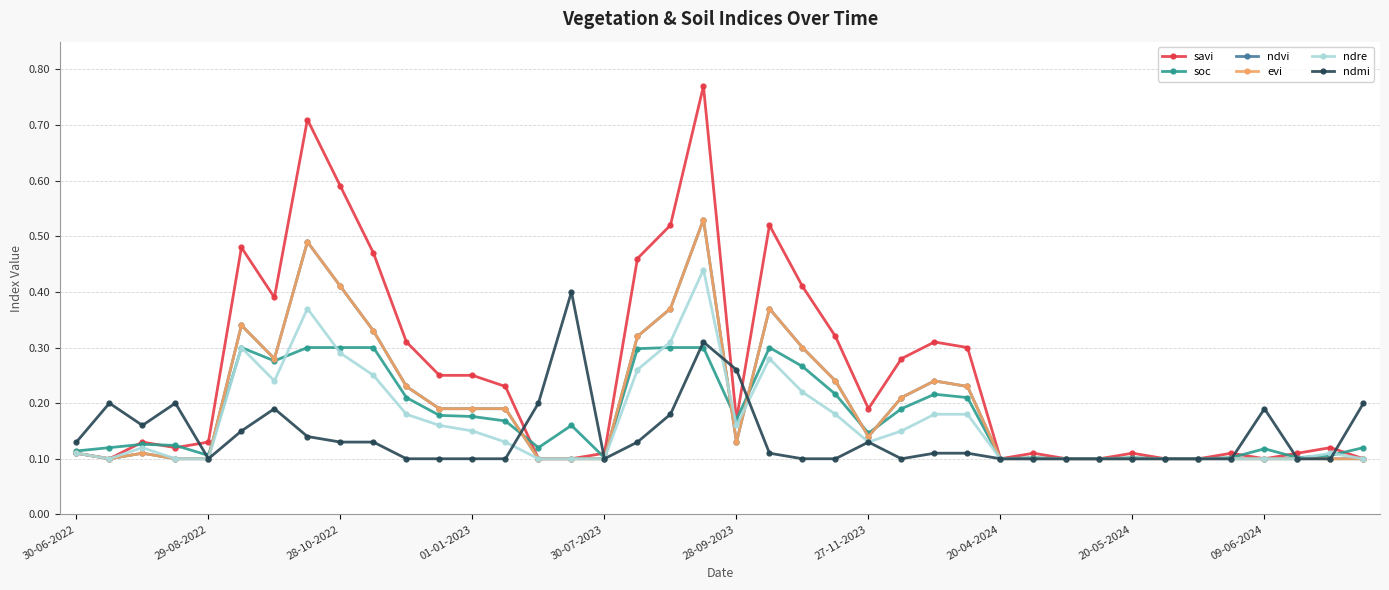

Does the chart have visible grid lines?

Yes